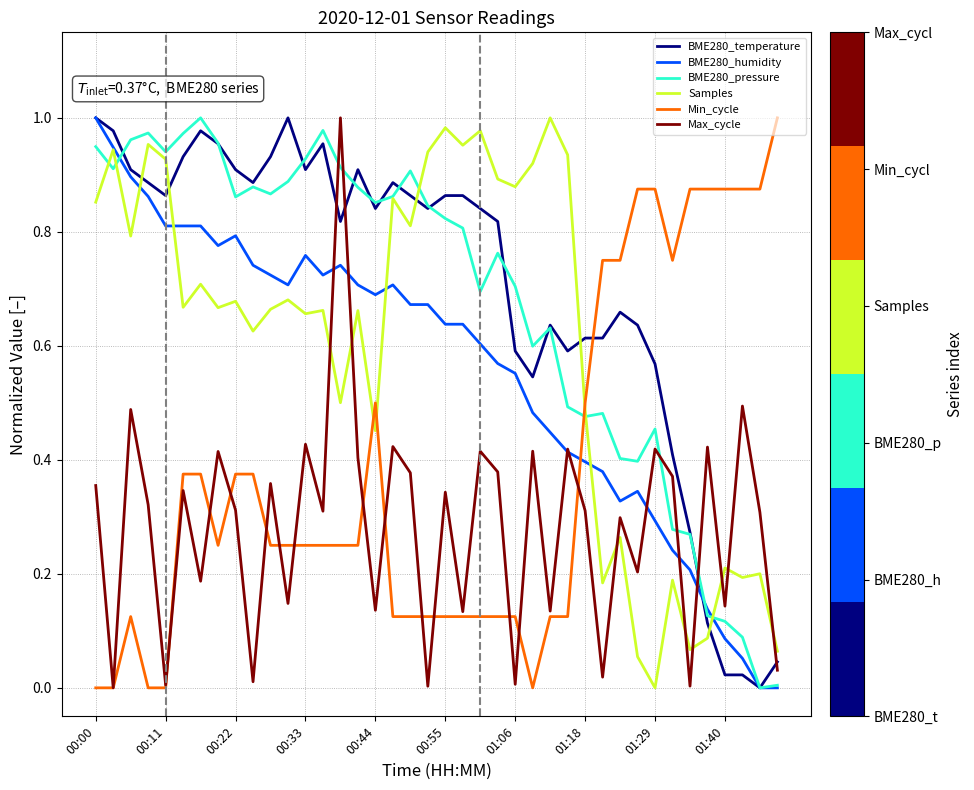

True or false: BME280_humidity has more than 1 points higher than both neighbors.

True